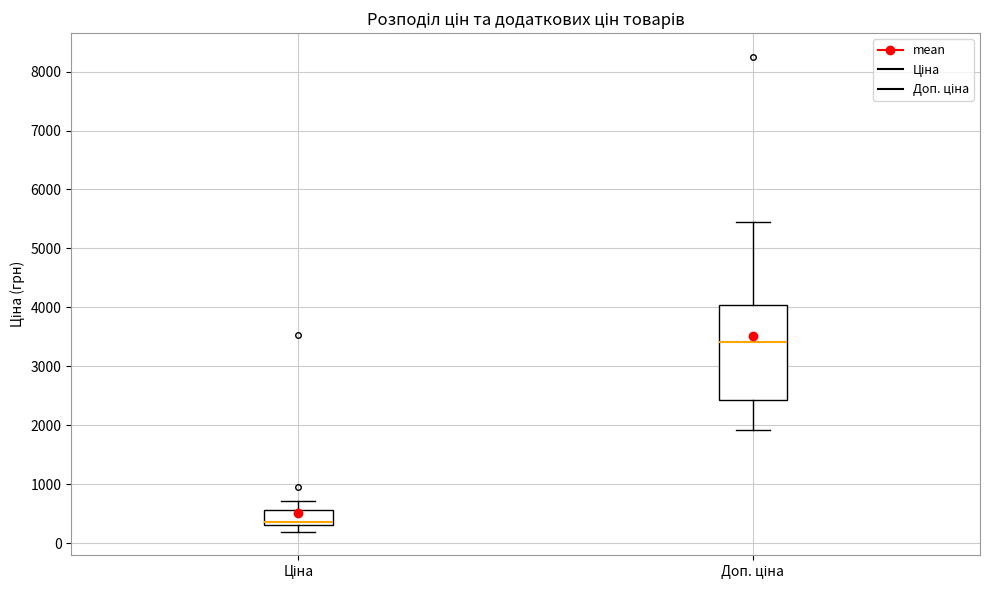

Which box is the tallest, from its lower edge to its upper edge?

Доп. ціна